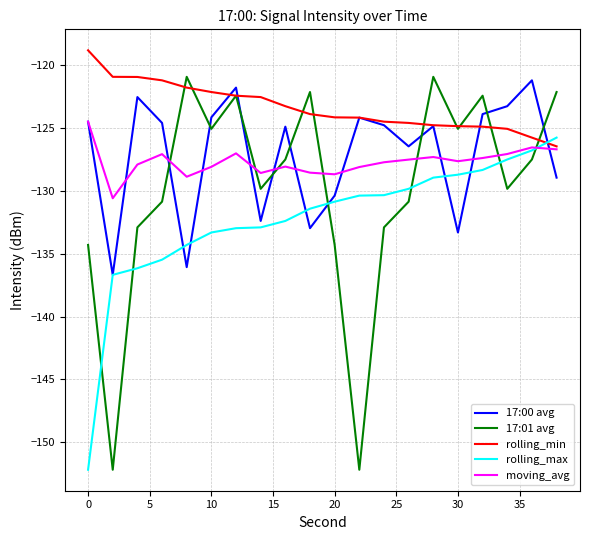

Which series has the largest total across all categories?

rolling_min